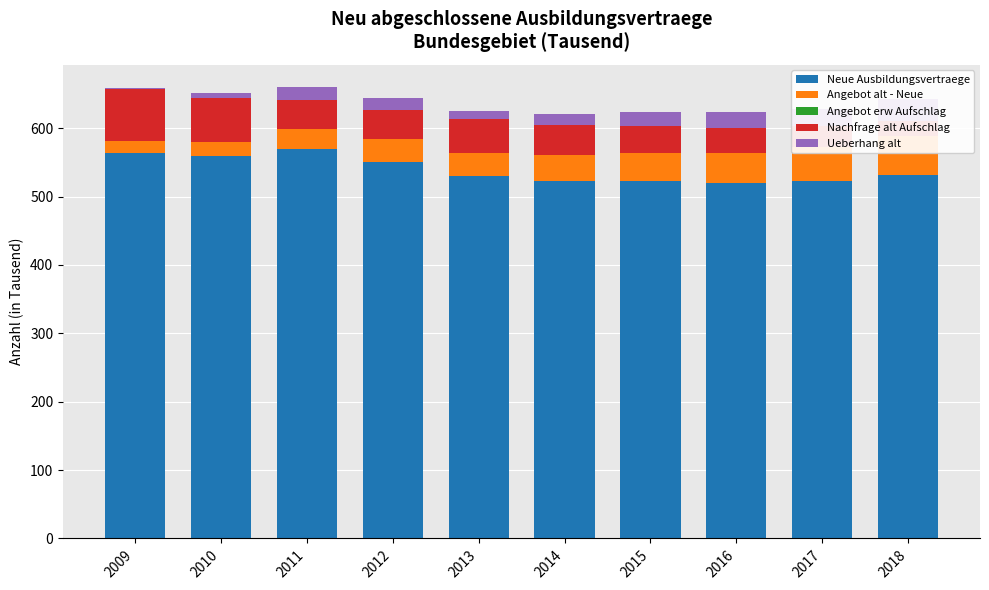

What is the value of the Neue Ausbildungsvertraege bar at the 5th from the left?

529.5